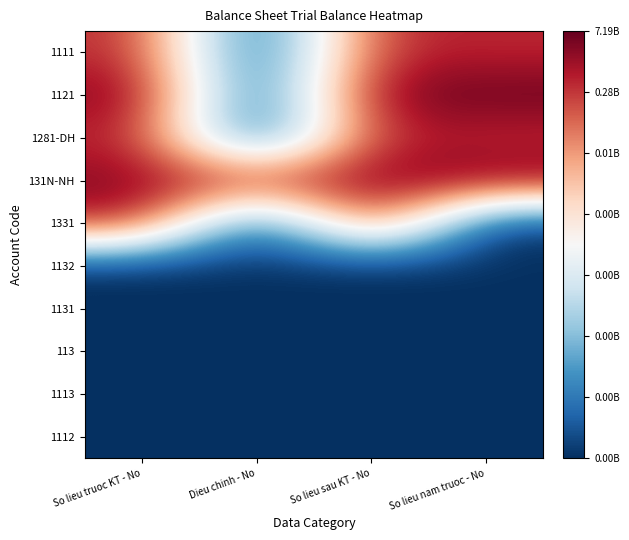

What is the spread (max minus min) of values at So lieu truoc KT - No?

22.2